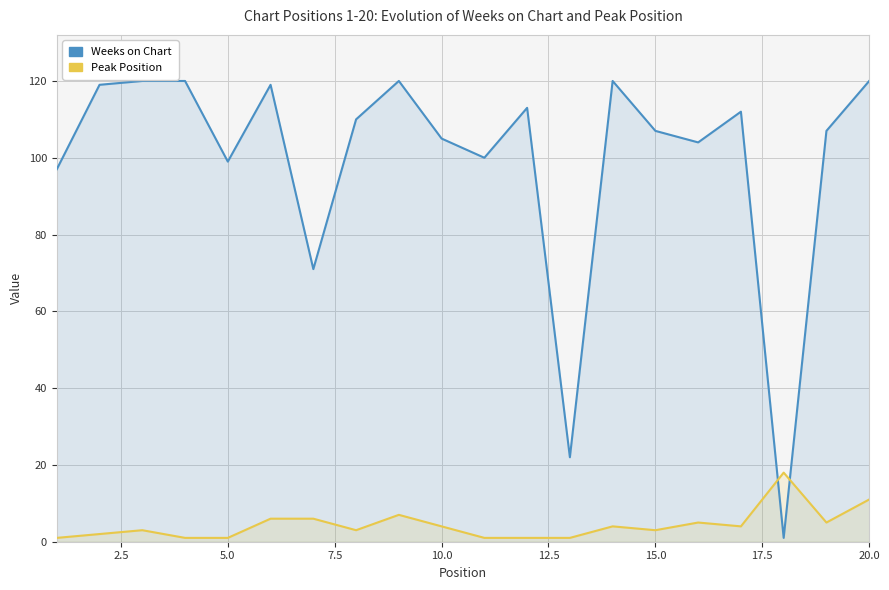

How many intersections are there between Weeks on Chart and Peak Position?

2